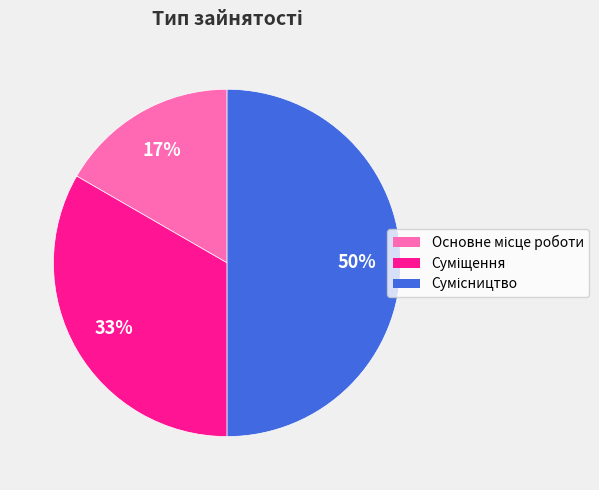

How many slices are in this pie chart?

3